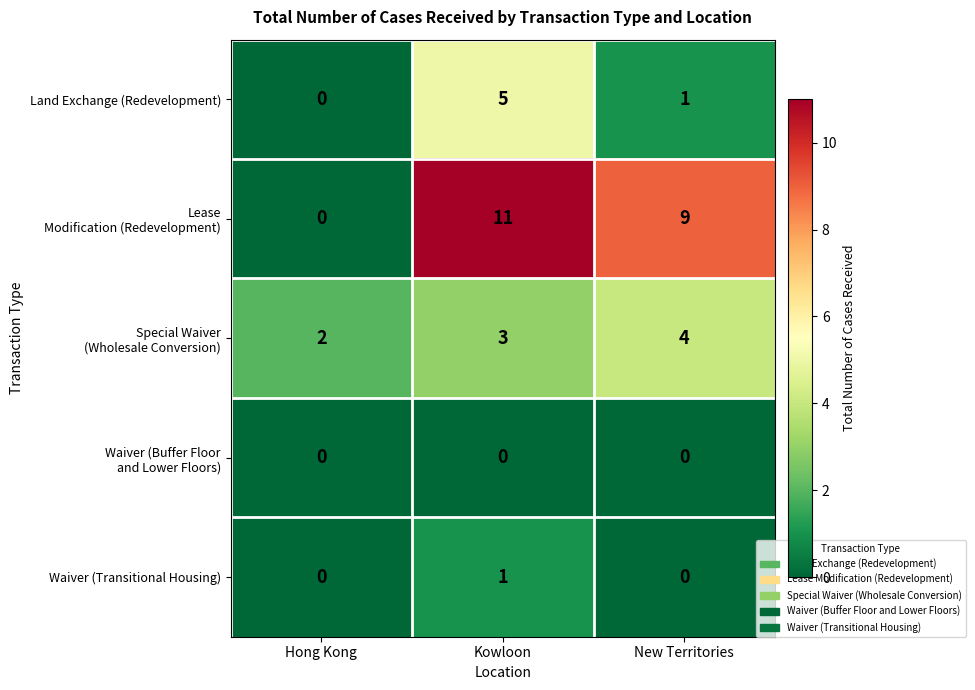

At which label does Land Exchange (Redevelopment) first exceed 1?

Kowloon